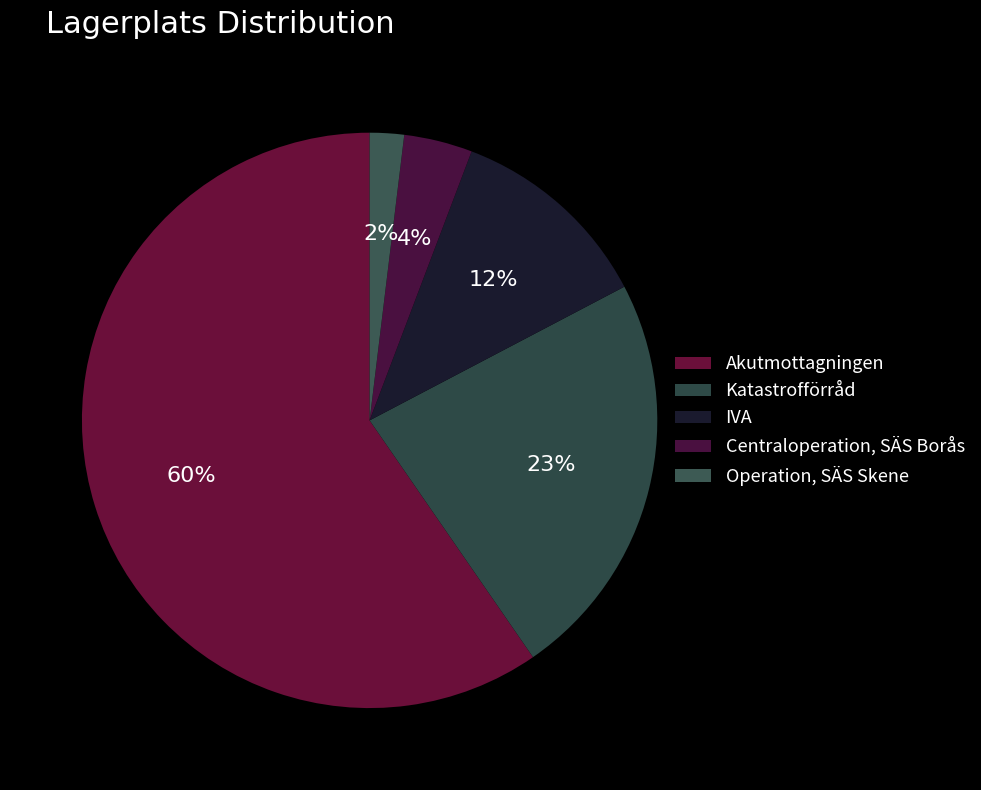

Which slice is the smallest?

Operation, SÄS Skene